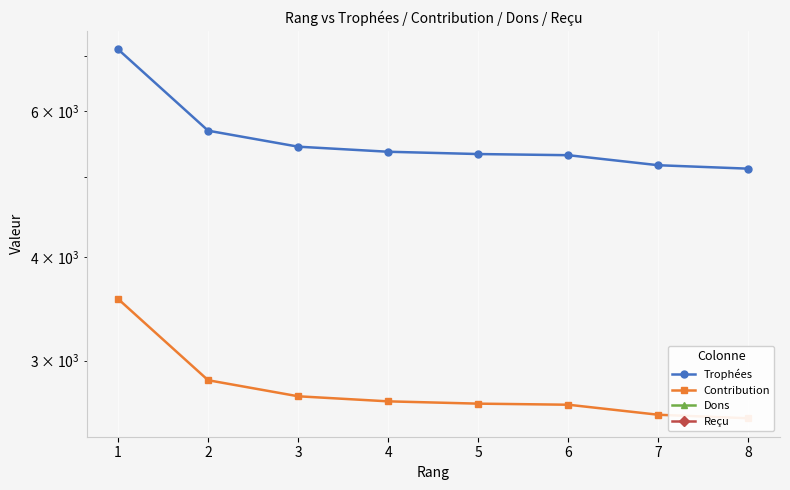

At which label does Contribution reach its minimum?

8